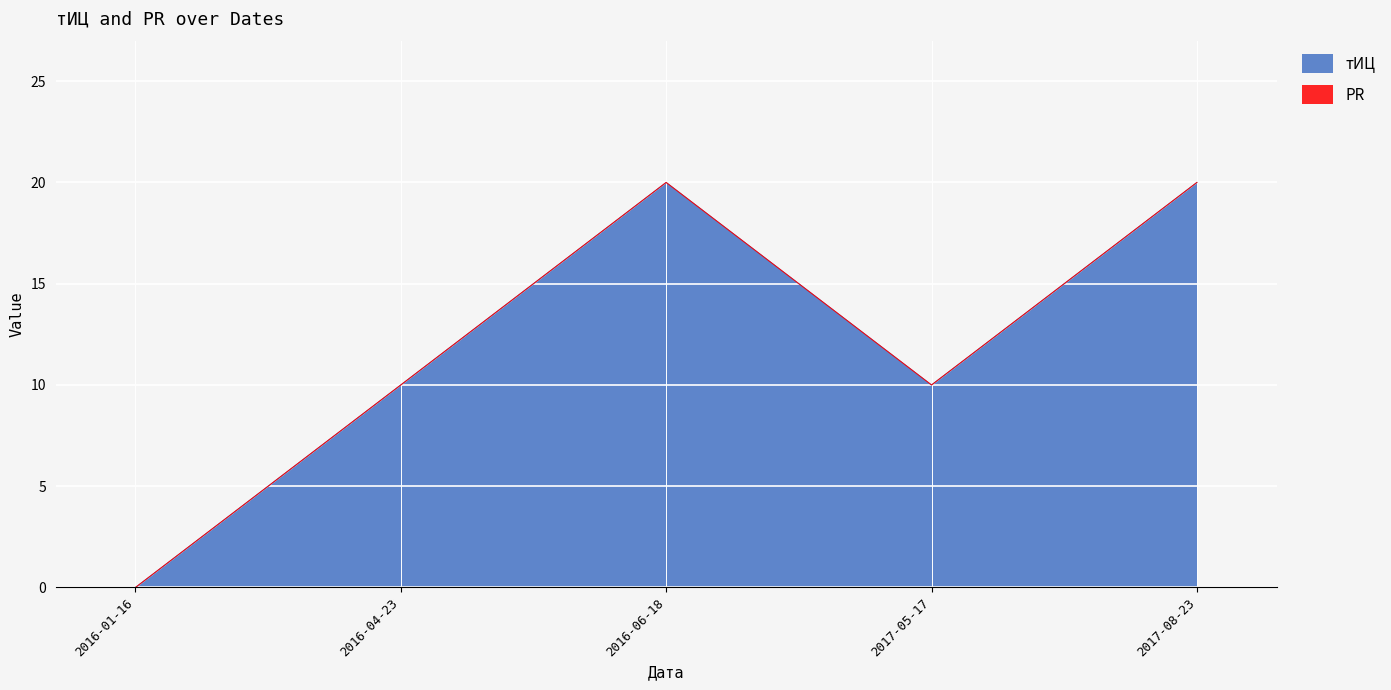

How many lines are shown in the chart?

2